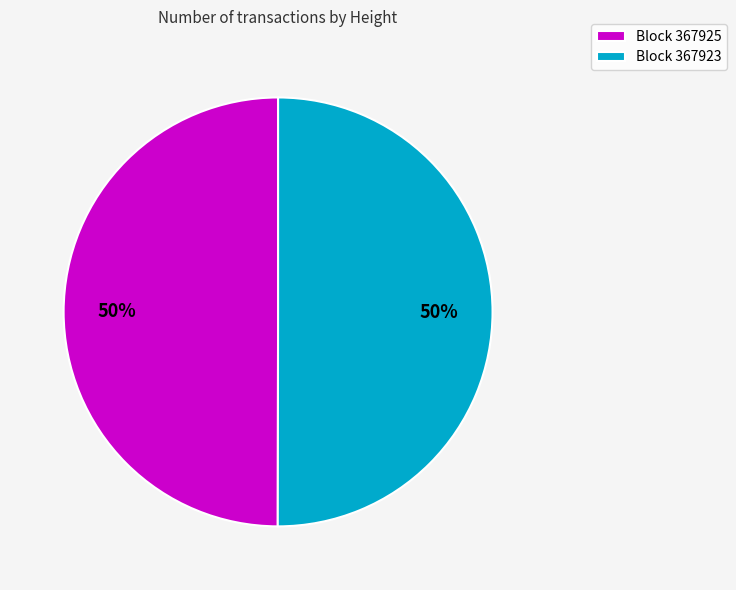

Approximately how many times larger is the value at Block 367925 compared to Block 367923?

1.0